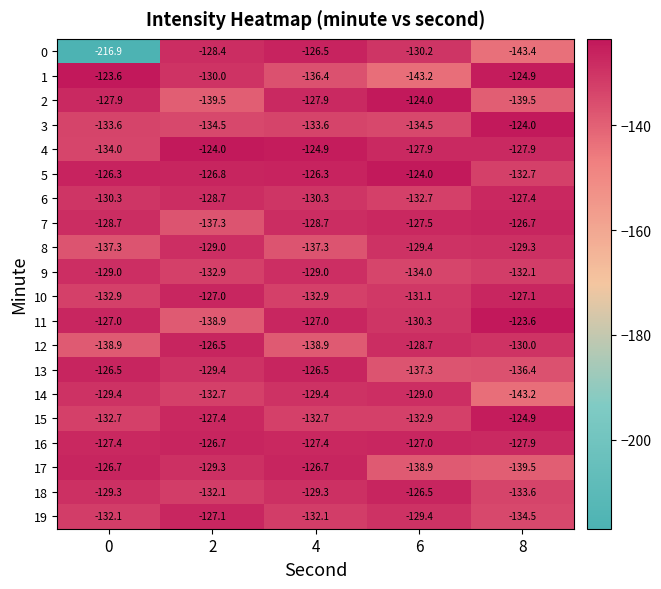

Which series has the widest spread of values?

0